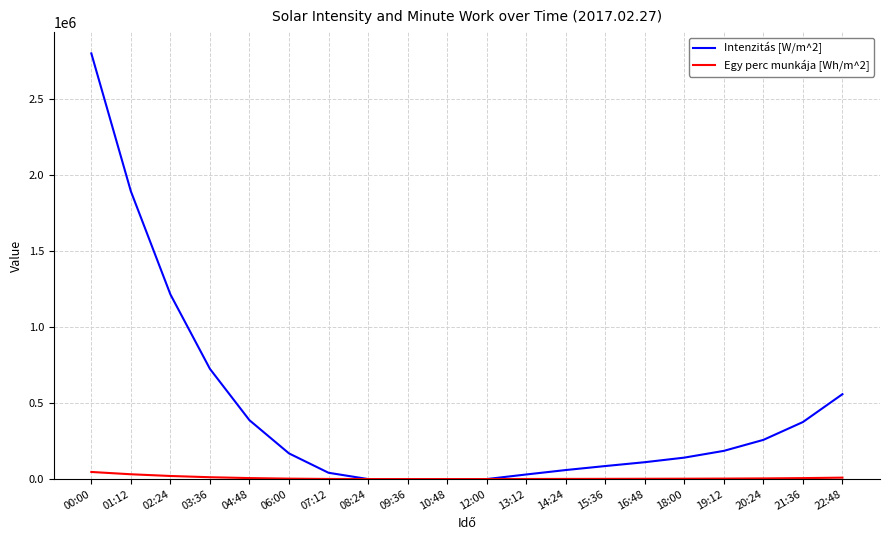

Which series has the widest spread of values?

Intenzitás [W/m^2]